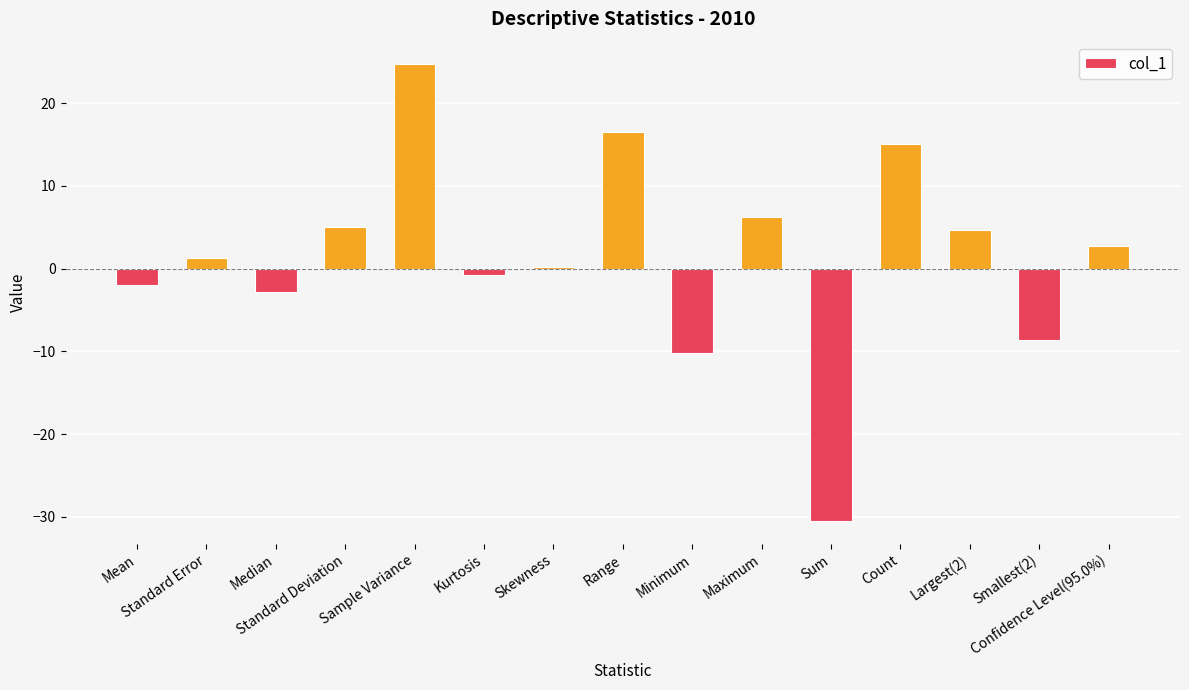

What is the greatest value displayed?

24.7